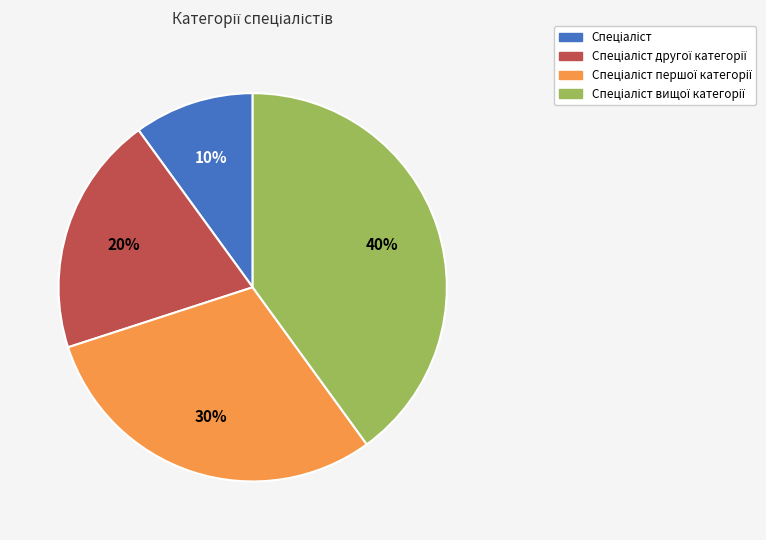

To the nearest percent, what is the difference between the largest and smallest slice percentages?

30%